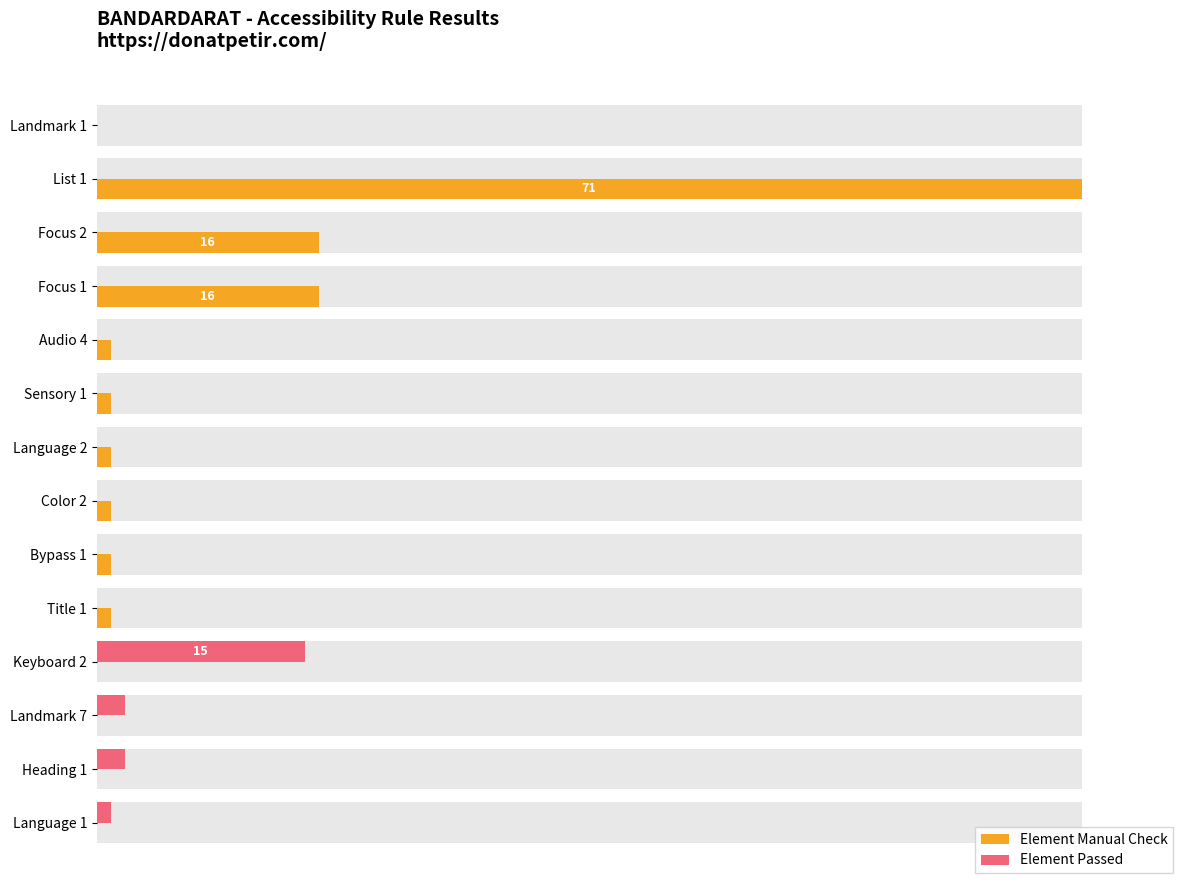

What position from the right is Title 1?

5